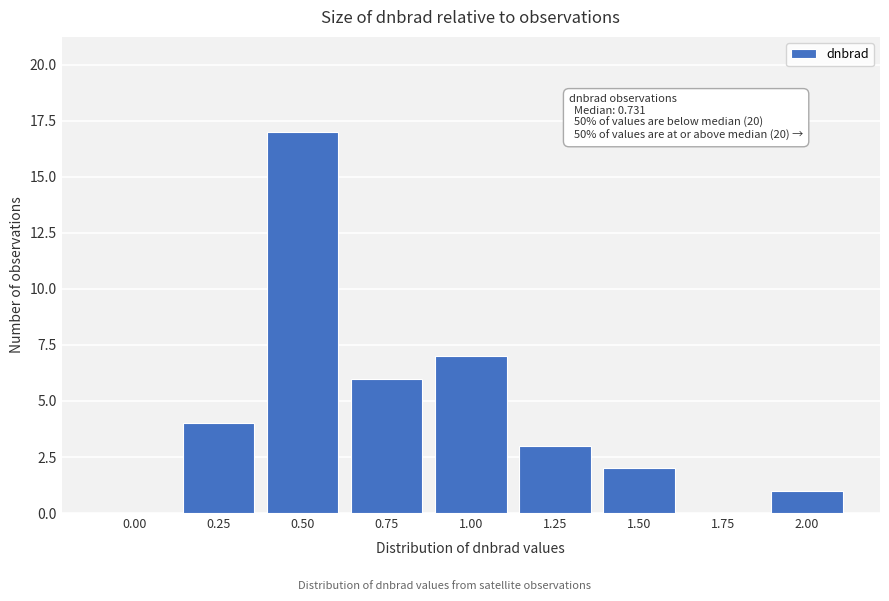

Reading left to right, extract all data points from this chart.

0.00=0	0.25=4	0.50=17	0.75=6	1.00=7	1.25=3	1.50=2	1.75=0	2.00=1